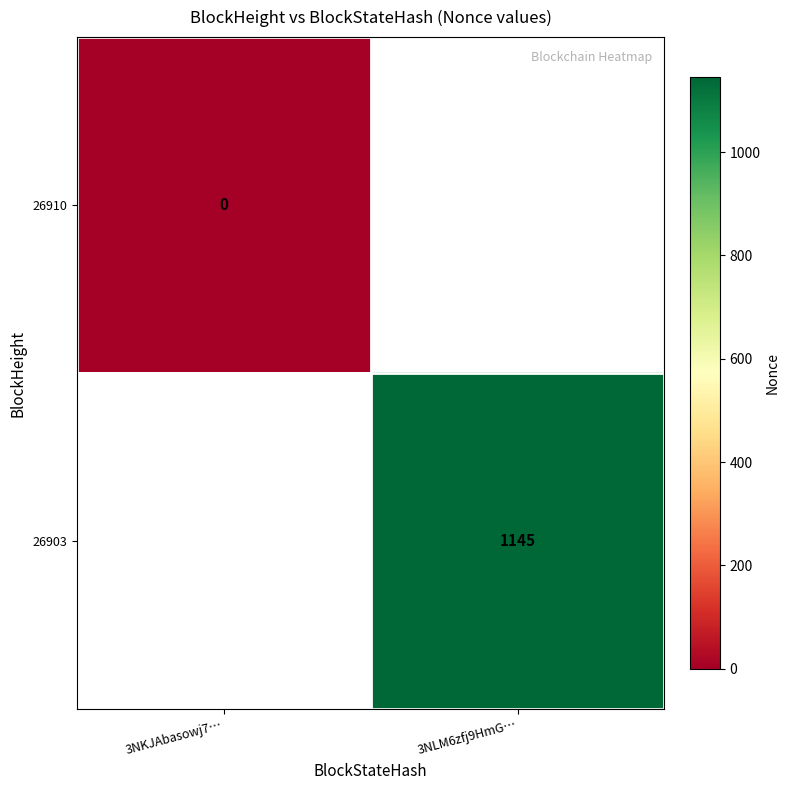

At how many categories does at least one series exceed 309?

1